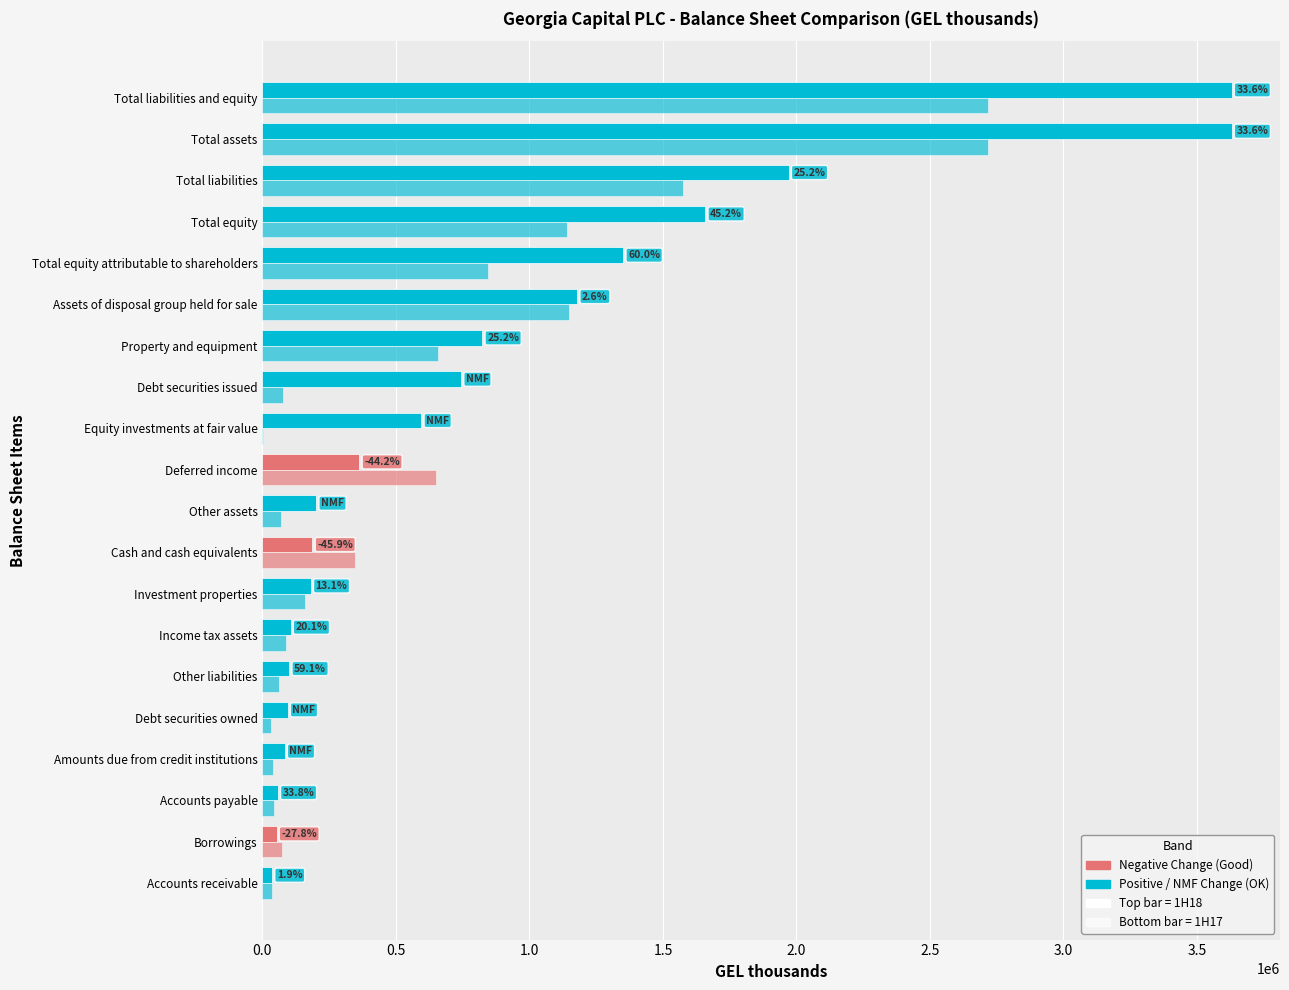

How many data points does each series have?

20